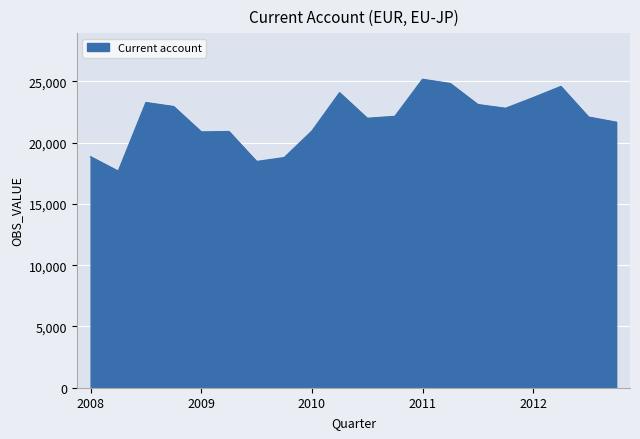

What is the greatest value displayed?

25171.7